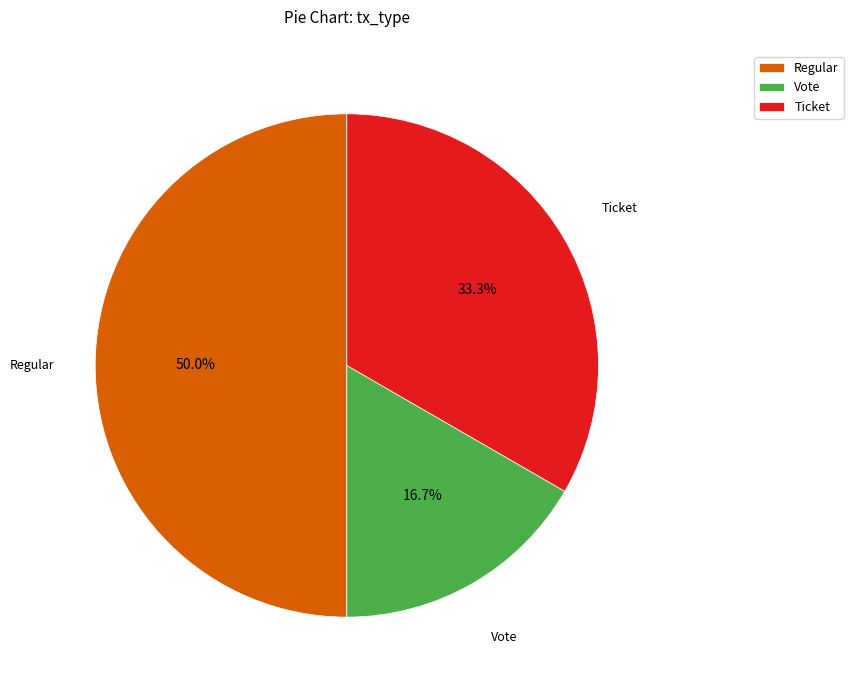

Combined, what portion of the pie is Vote and Regular?

66.7%